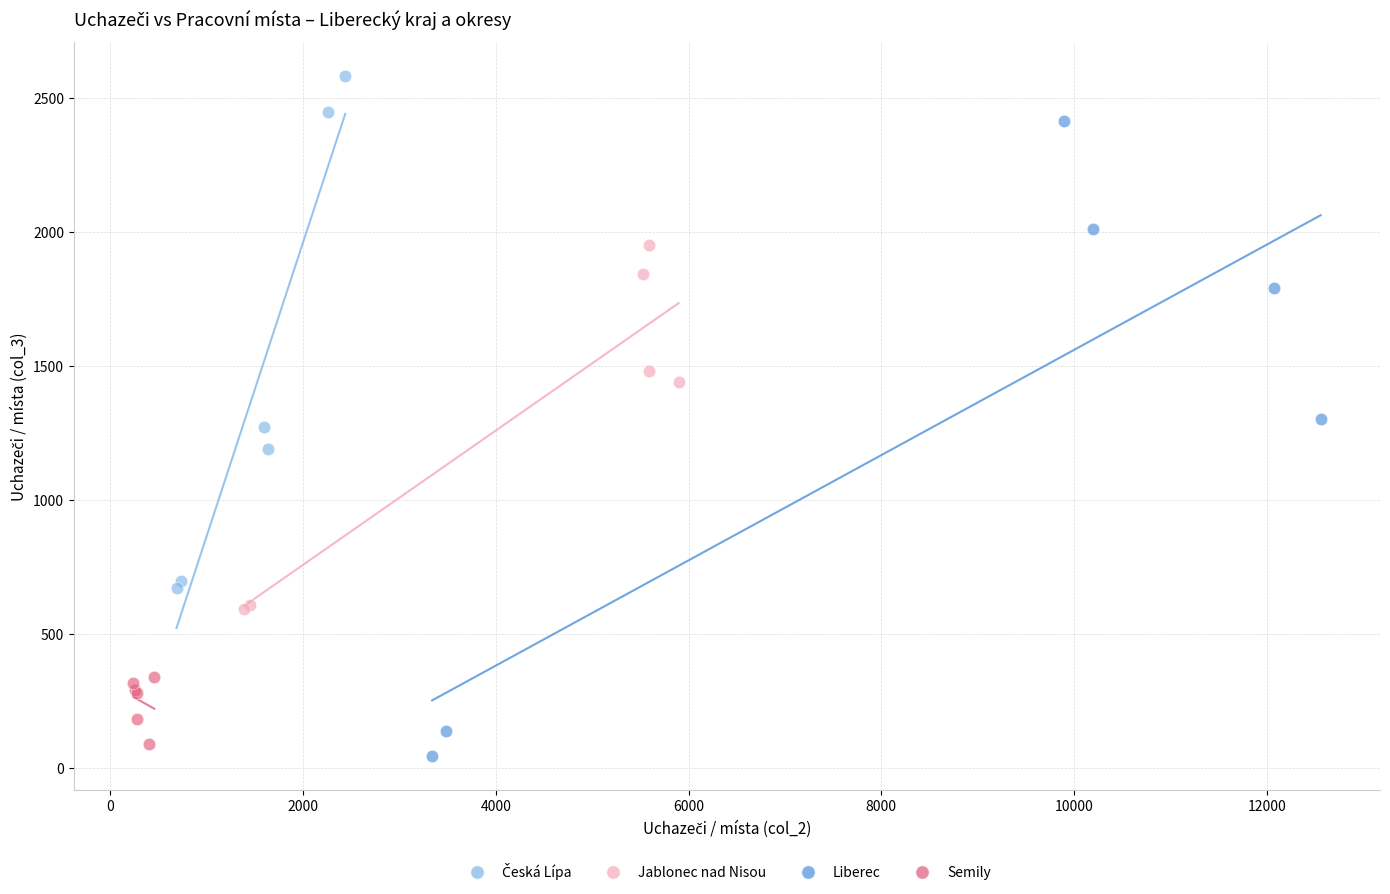

Which series contains the lowest Y value?

Liberec